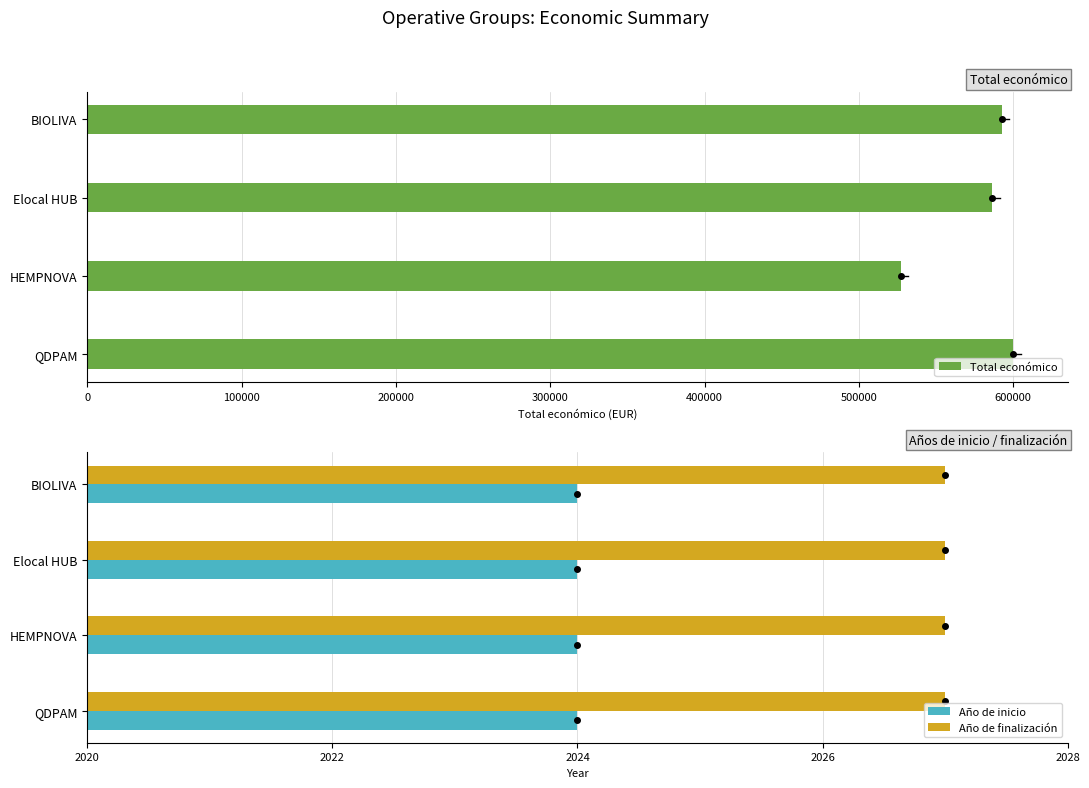

Reading left to right, extract all data points from this chart.

Total económico: 0=599986.0	100000=526962.0	200000=586120.0	300000=592475.0
Año de inicio: 0=0.2	100000=0.2	200000=0.2	300000=0.2
Año de finalización: 0=0.2	100000=0.2	200000=0.2	300000=0.2